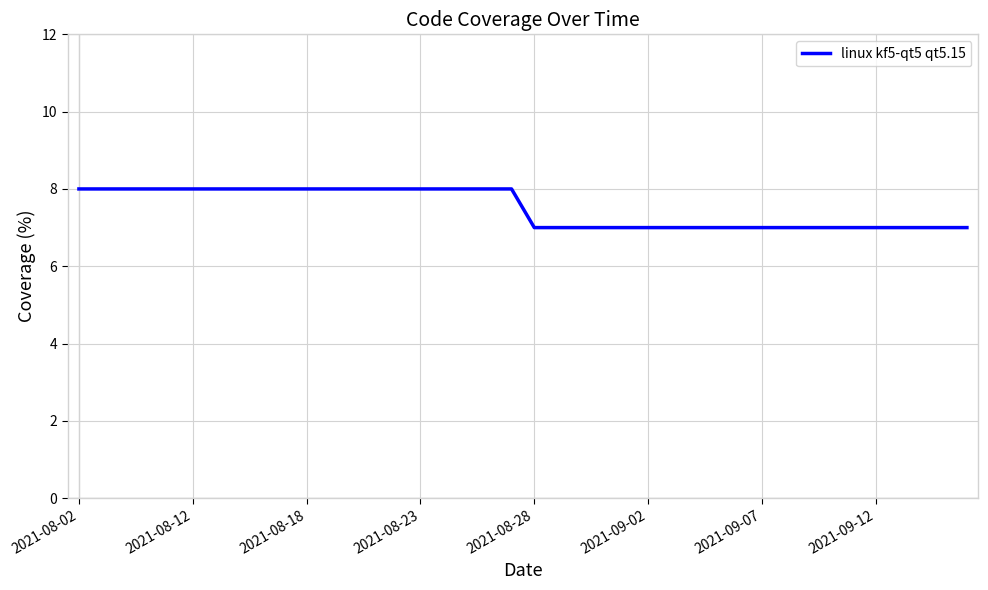

Count the values in the range 7 to 8.

40